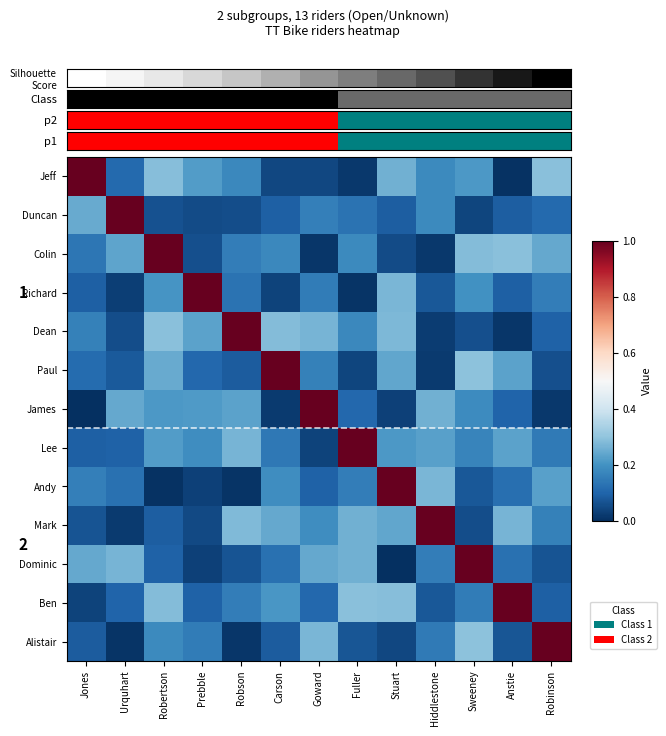

The Alistair series shows 1.4 at Robinson. True or false?

False